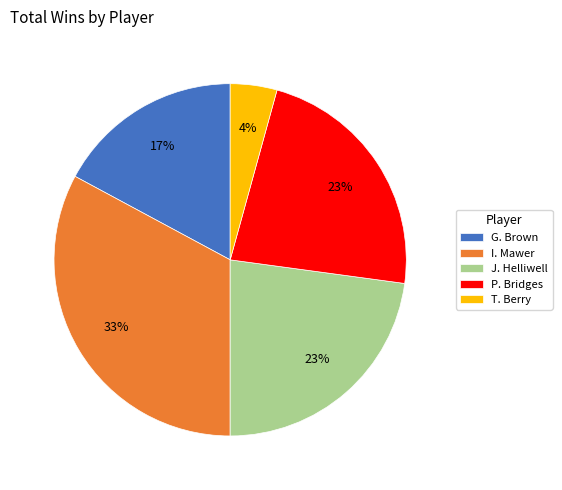

Is G. Brown the majority of the pie?

No